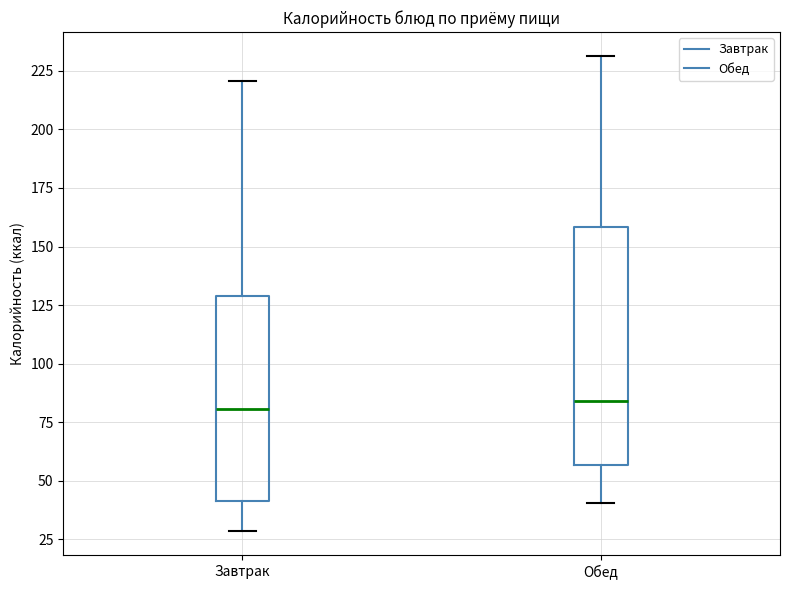

Reading left to right, read every box against the y-axis: the position of its median line, the range the box covers, and the ends of its whiskers. The values are not printed on the chart, so give them approximately, as read against the axis.

Завтрак: median 80, box 40 to 130, whiskers 30 to 220
Обед: median 85, box 55 to 160, whiskers 40 to 230